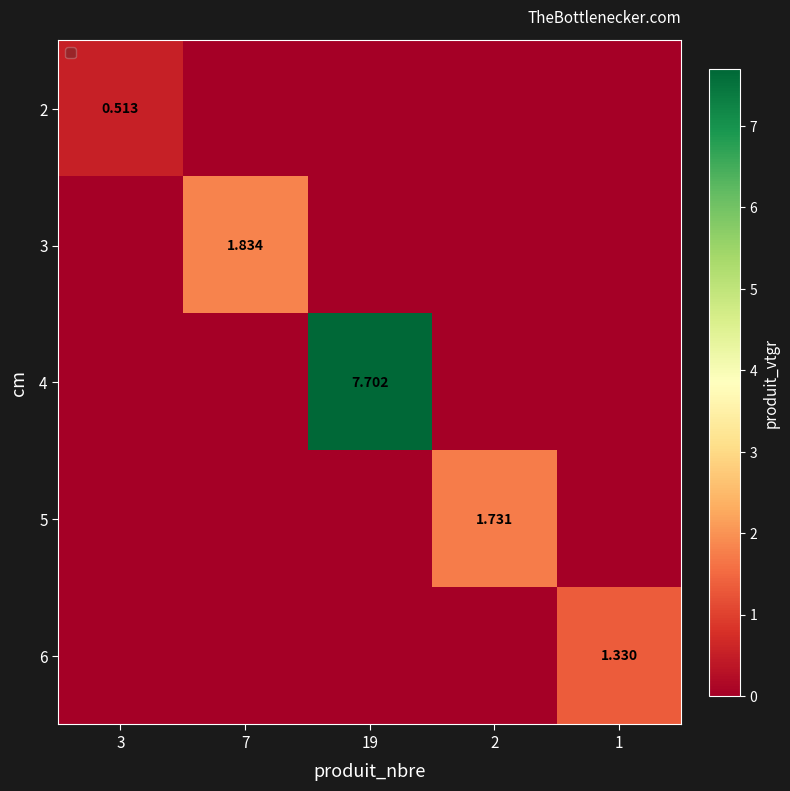

Is it true that 3 equals 0.0 at 19?

True